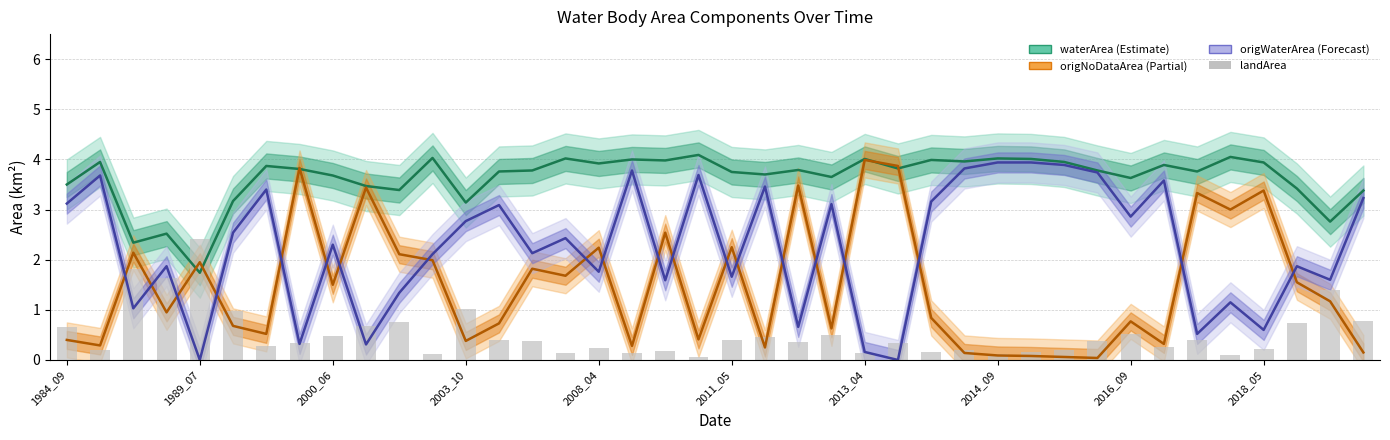

What is the difference between the maximum and minimum values in the origWaterArea series?

3.9